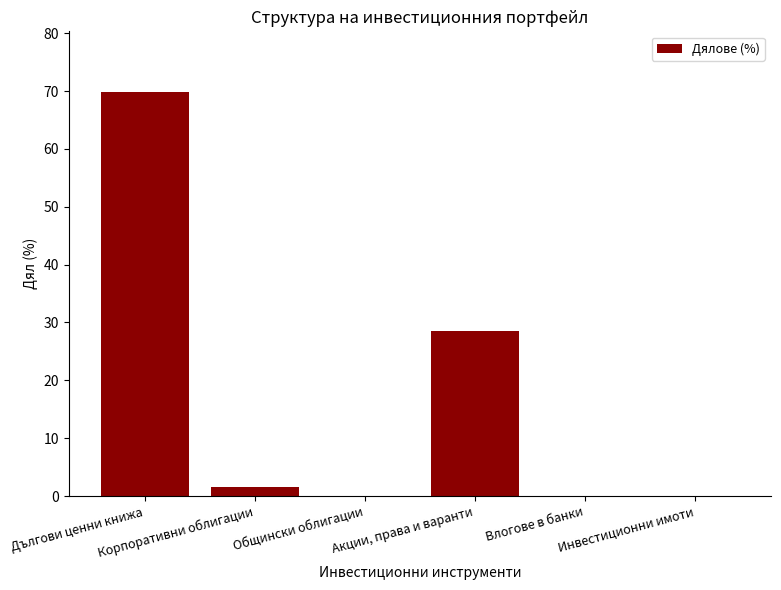

What is the average value?

16.7